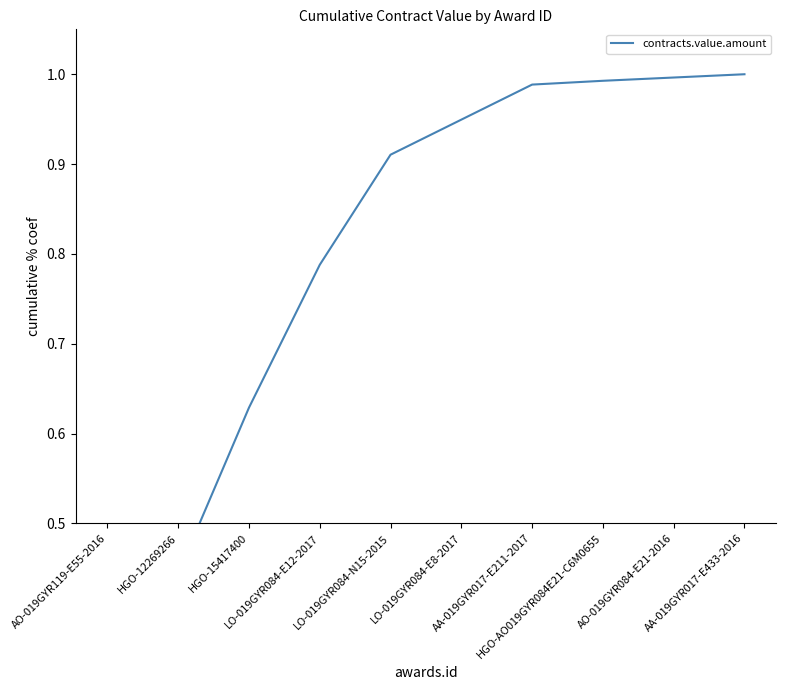

True or false: the data has more than 2 interior local peaks.

False